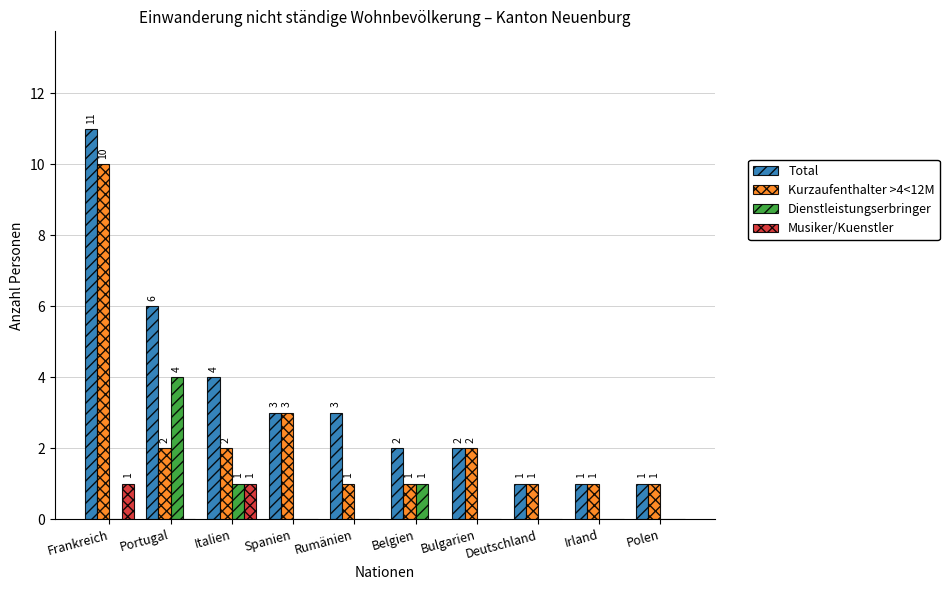

What is the approximate value of Kurzaufenthalter >4<12M at Polen?

1